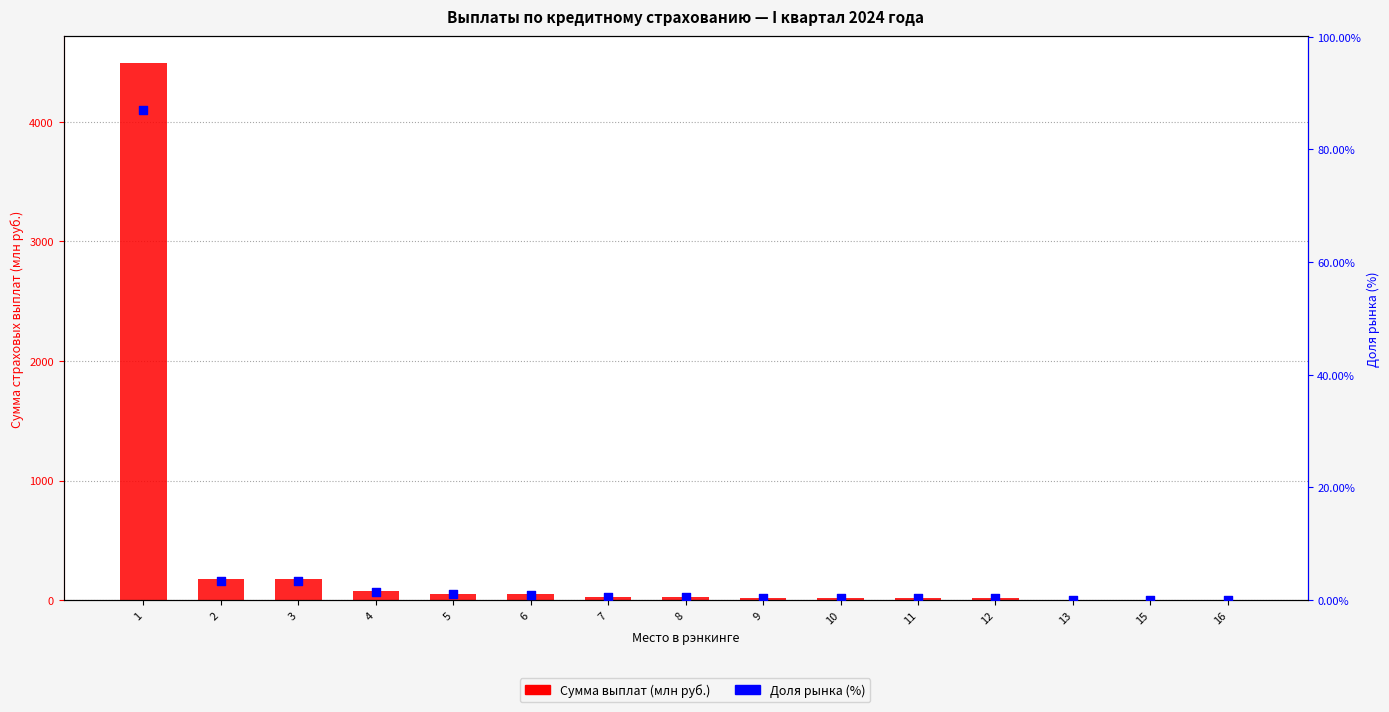

What are all the series names shown in the legend?

Сумма выплат (млн руб.), Доля рынка (%)